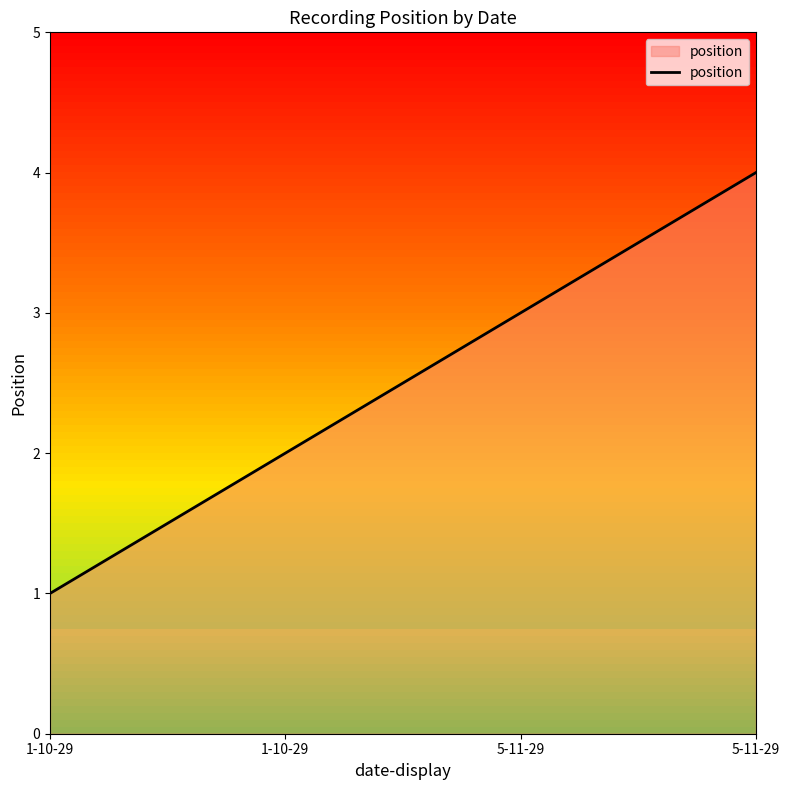

What is the label of the 1st point from the left?

1-10-29